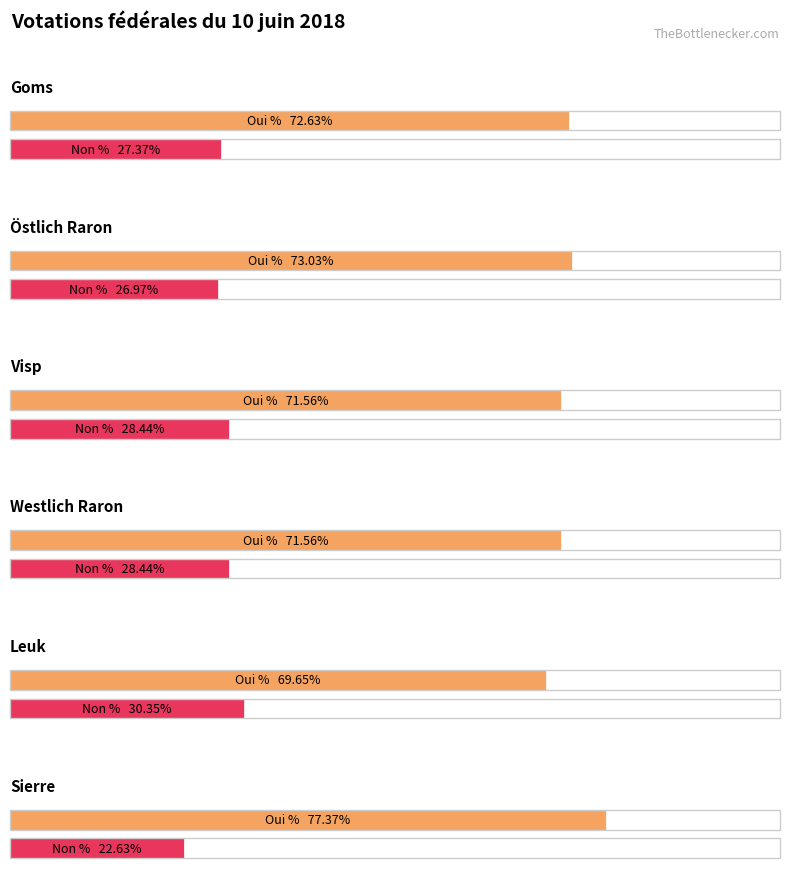

What is the difference between the maximum and minimum values in the Average utilization series?

7.7